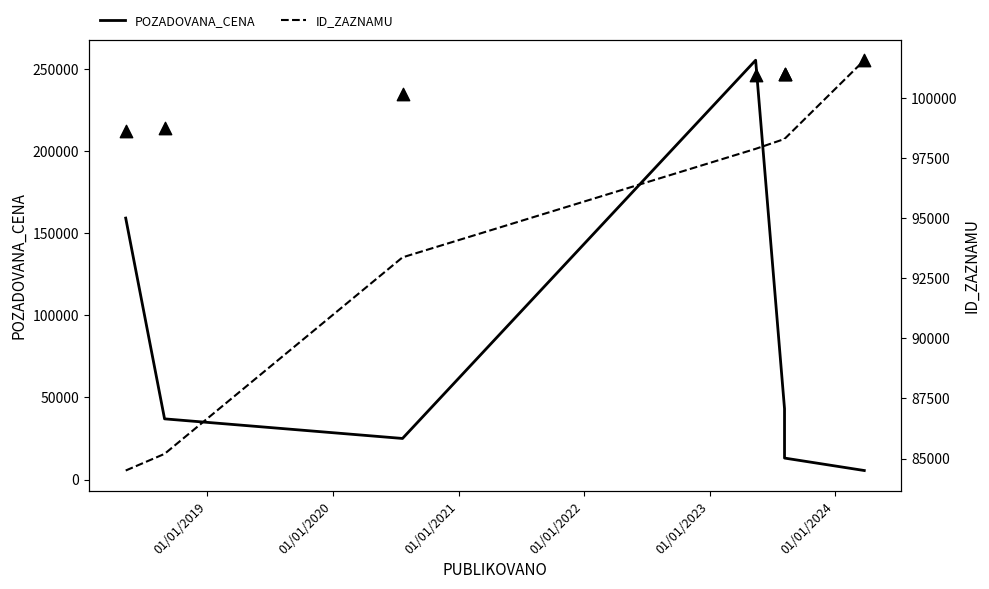

What is the total value across all series at 01/01/2023?

358595.8